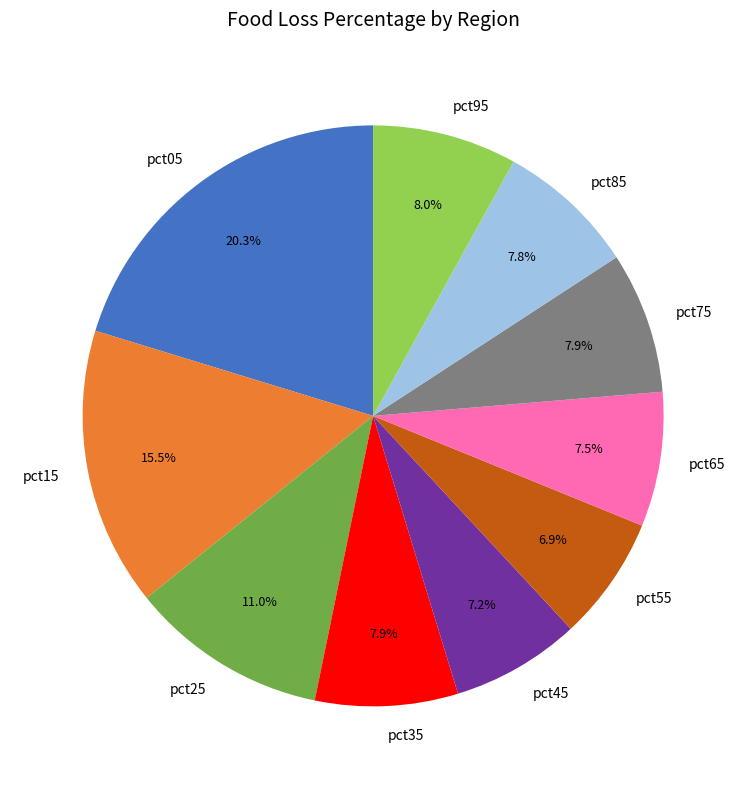

Do pct25 and pct65 together represent more than half of the pie?

No